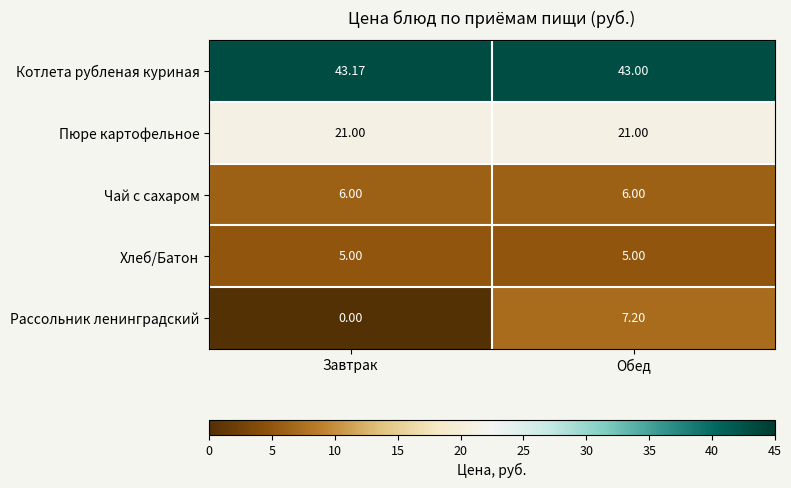

Rank the series at Завтрак from lowest to highest value.

Рассольник ленинградский, Хлеб/Батон, Чай с сахаром, Пюре картофельное, Котлета рубленая куриная